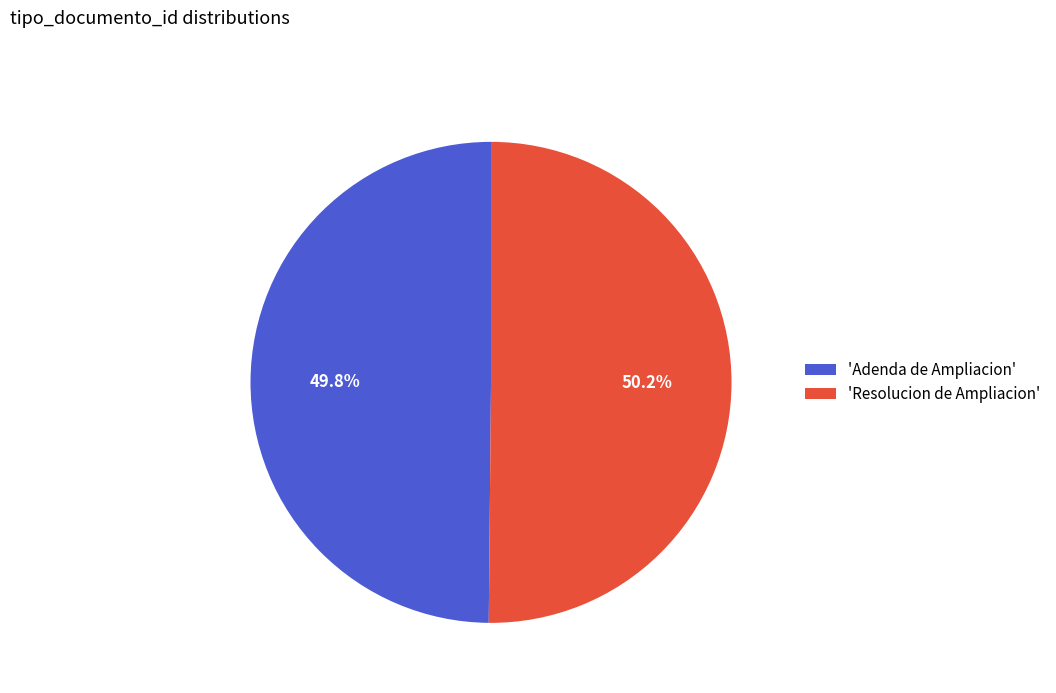

What is the ratio of the value at 'Adenda de Ampliacion' to the value at 'Resolucion de Ampliacion'?

1.0